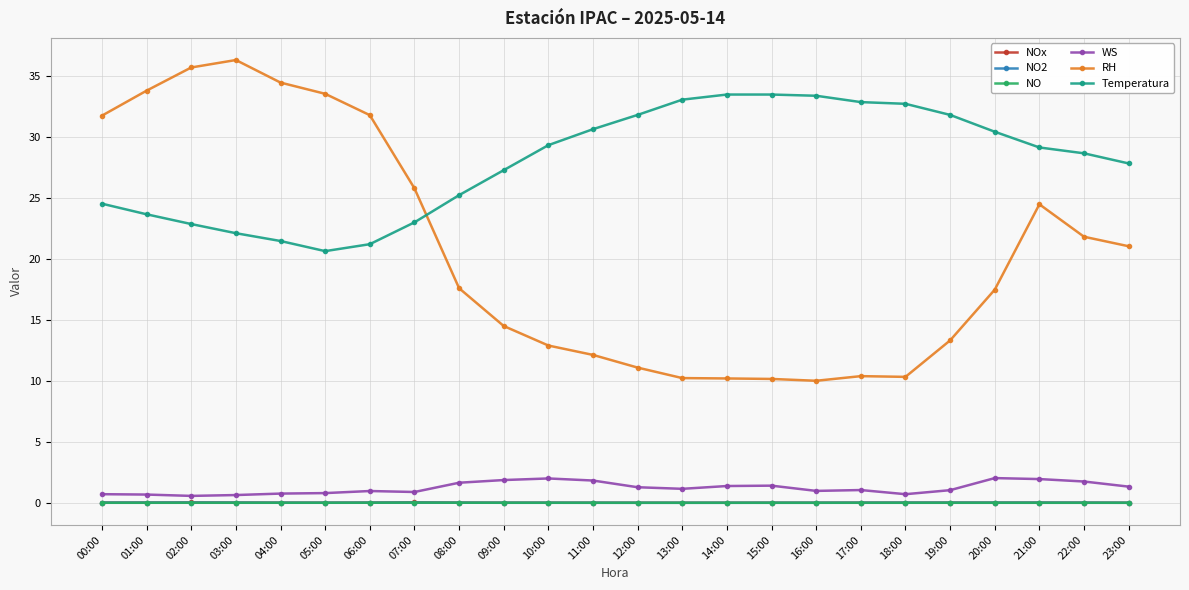

Which series ends up on top after the final intersection of NO2 and NO?

NO2